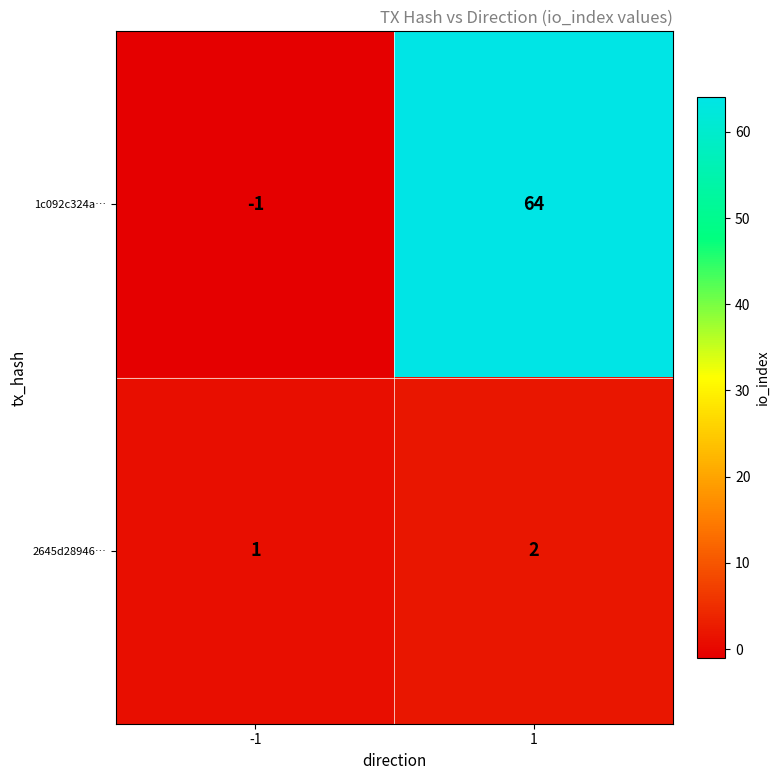

Reading left to right, list all the values displayed in this chart.

1c092c324a…: -1=-1	1=64
2645d28946…: -1=1	1=2